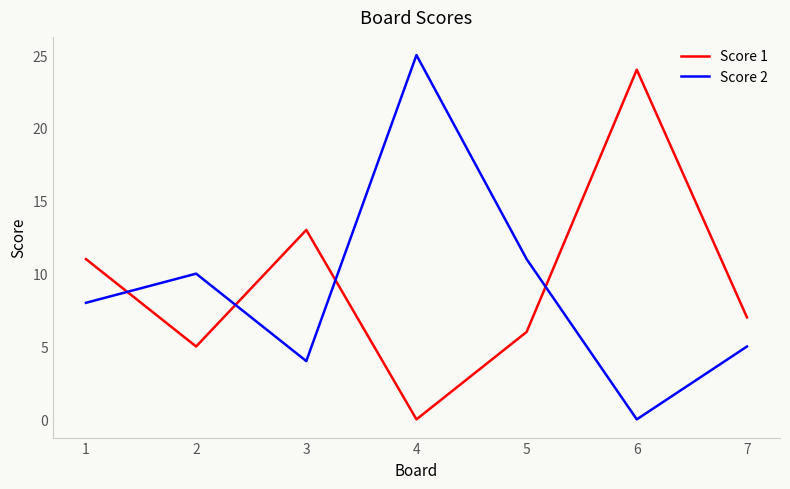

Rank the series by their maximum value, from highest to lowest.

Score 2, Score 1